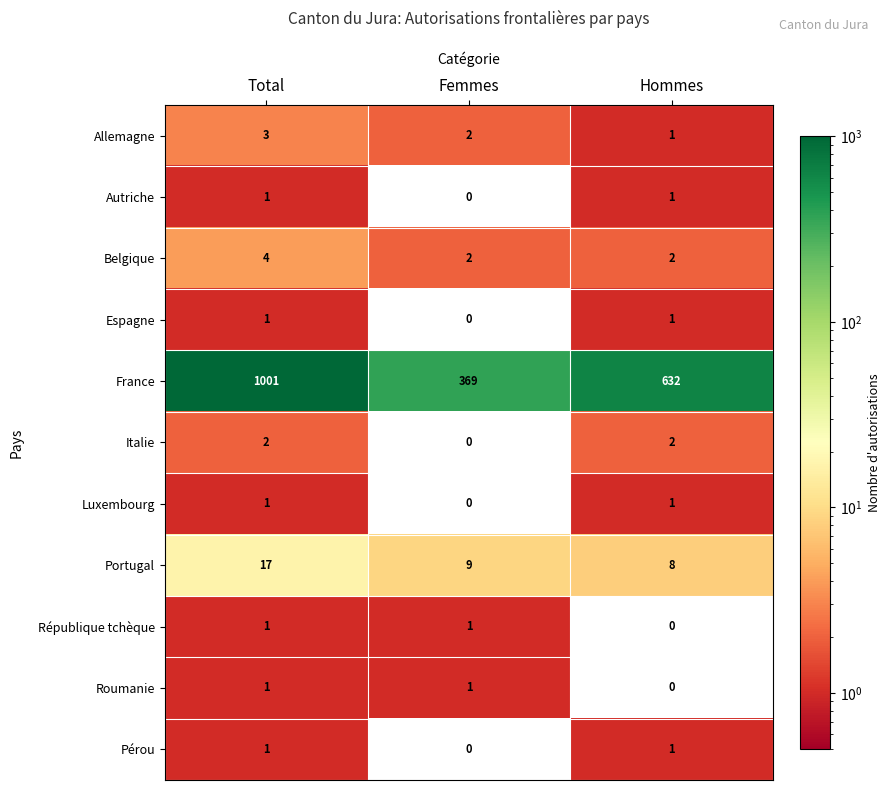

Which series has the largest total across all categories?

France